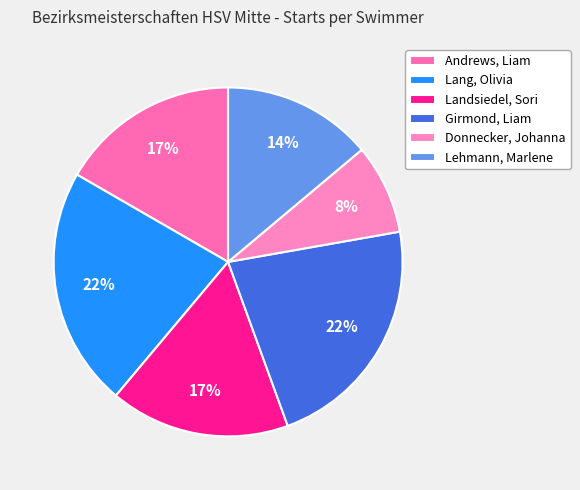

Which slice is the smallest?

Donnecker, Johanna